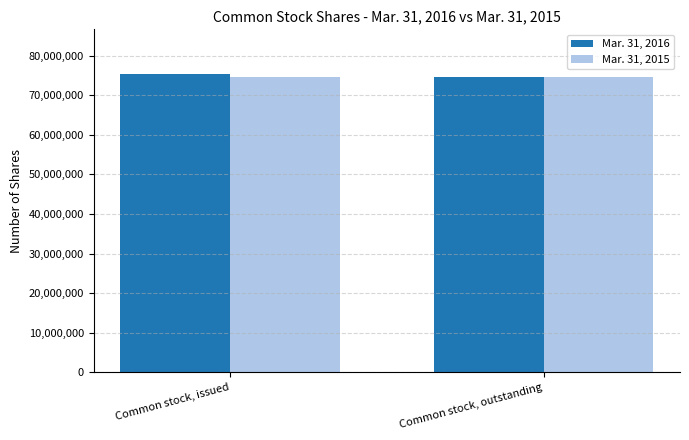

What is the total value across all series at Common stock, issued?

149863770